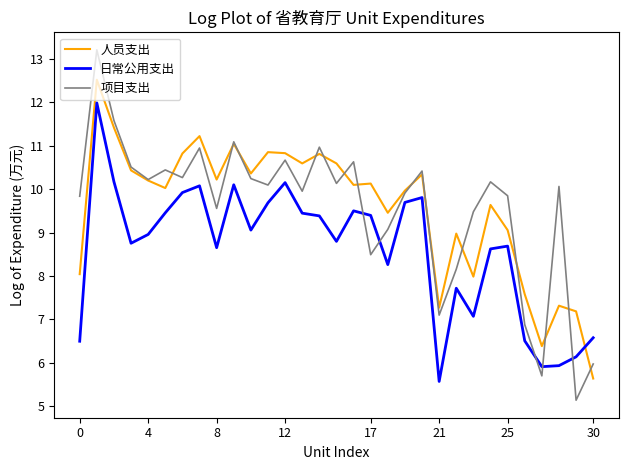

What is the maximum value shown in the chart?

13.2